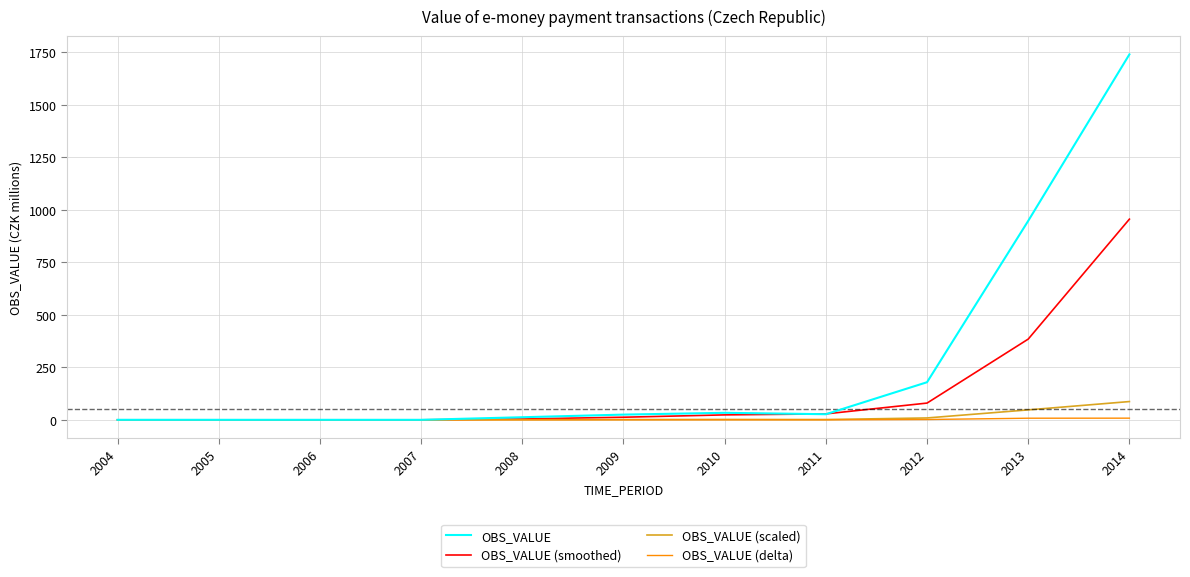

True or false: OBS_VALUE has a value of 0.0 at 2005.

True